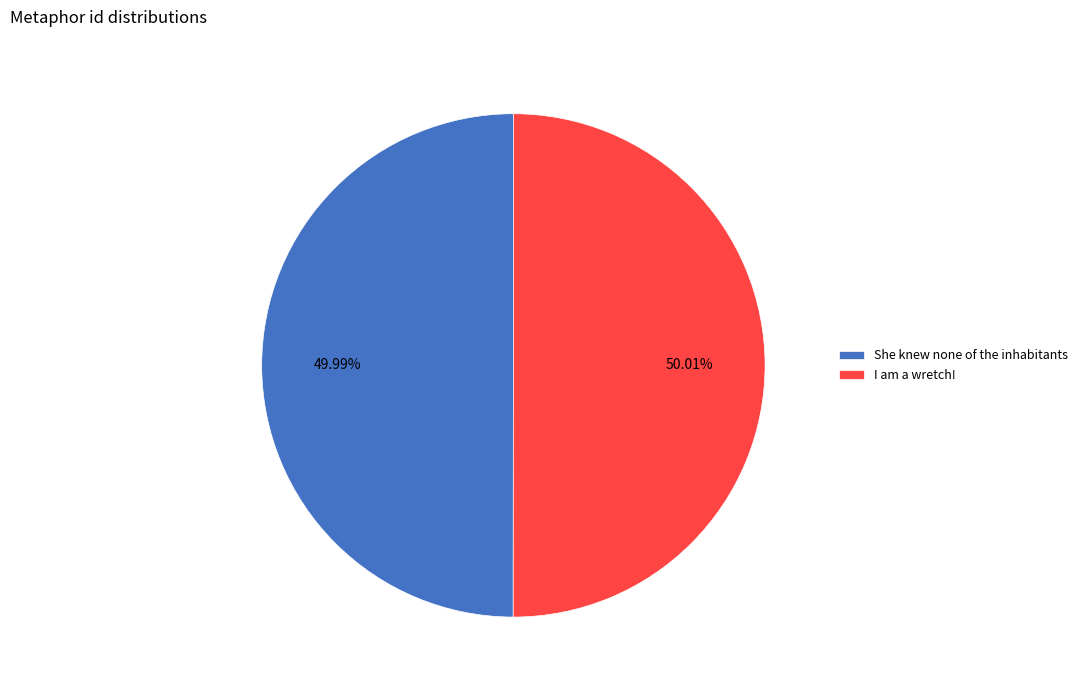

Approximately how many times larger is the value at I am a wretch! compared to She knew none of the inhabitants?

1.0